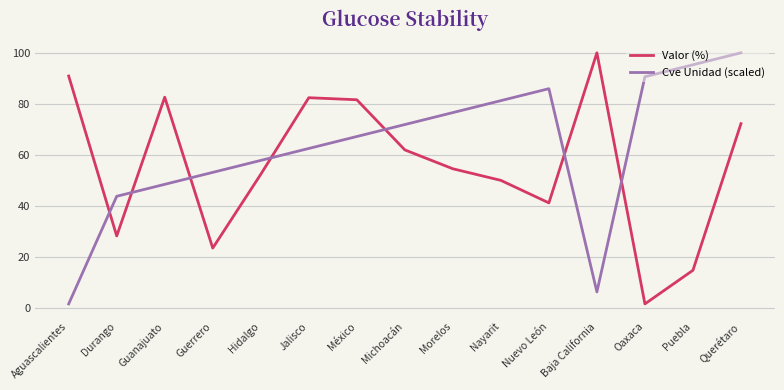

What are all the series names shown in the legend?

Valor (%), Cve Unidad (scaled)